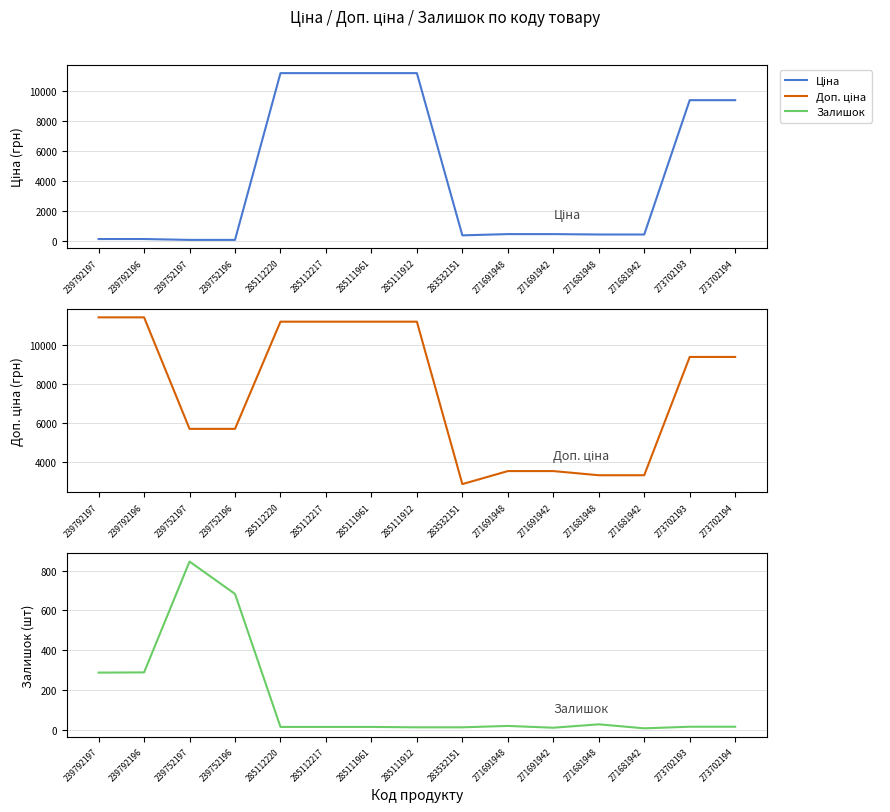

How many lines are shown in the chart?

3